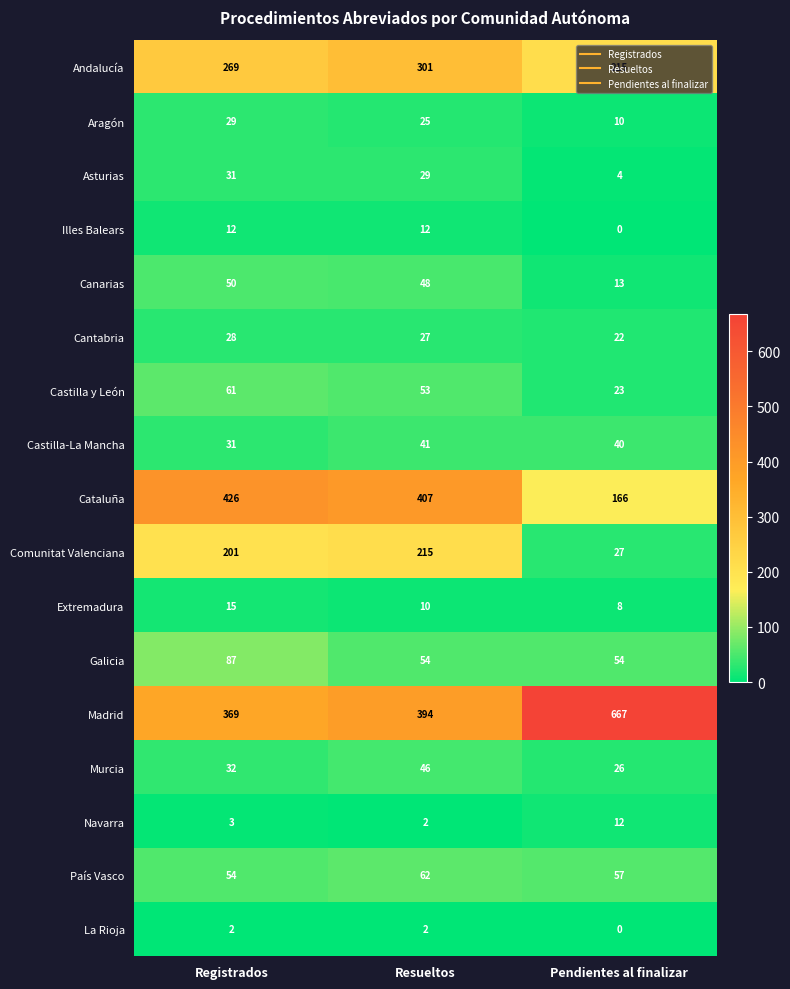

Is it true that País Vasco equals 86 at Pendientes al finalizar?

False